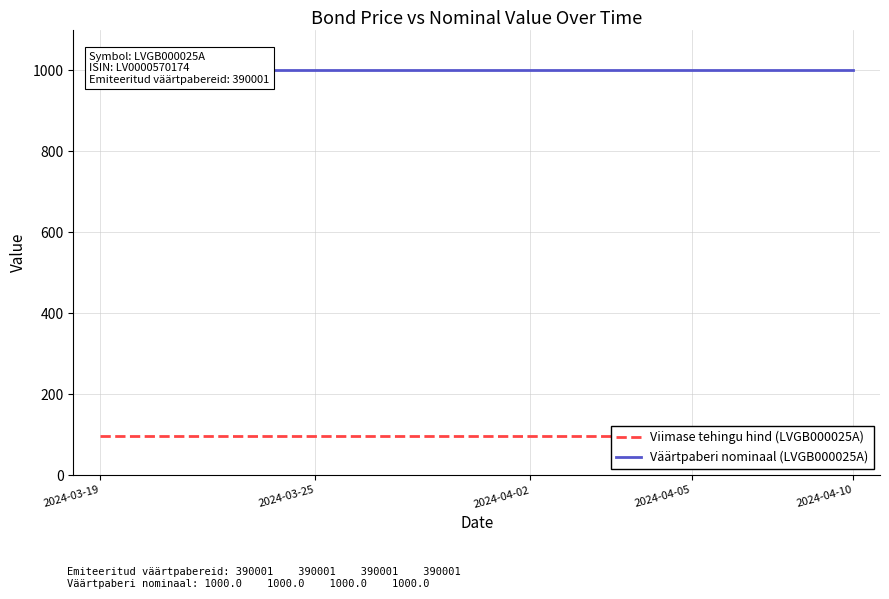

What is the approximate value of Väärtpaberi nominaal (LVGB000025A) at 2024-03-25?

1000.0